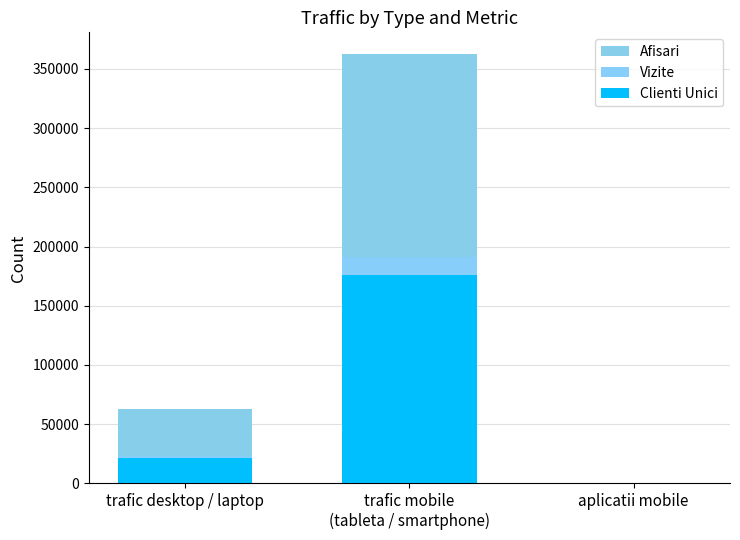

Is it true that Afisari equals 618933 at trafic mobile
(tableta / smartphone)?

False